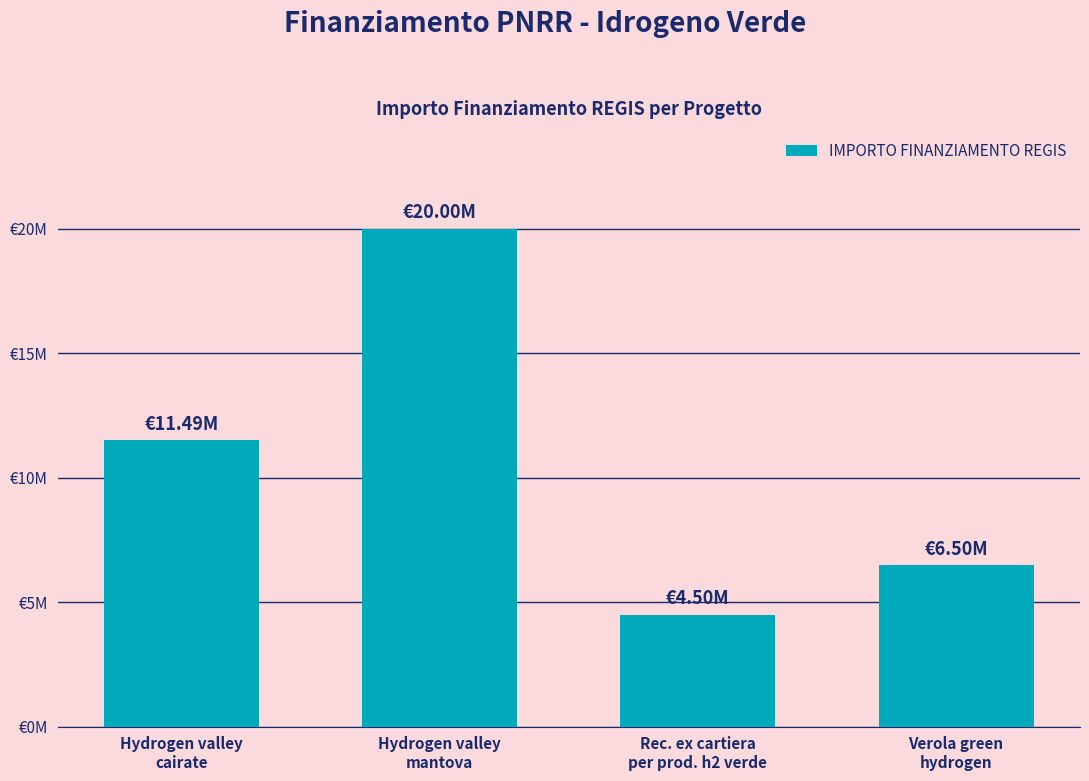

Does the chart contain any negative values?

No